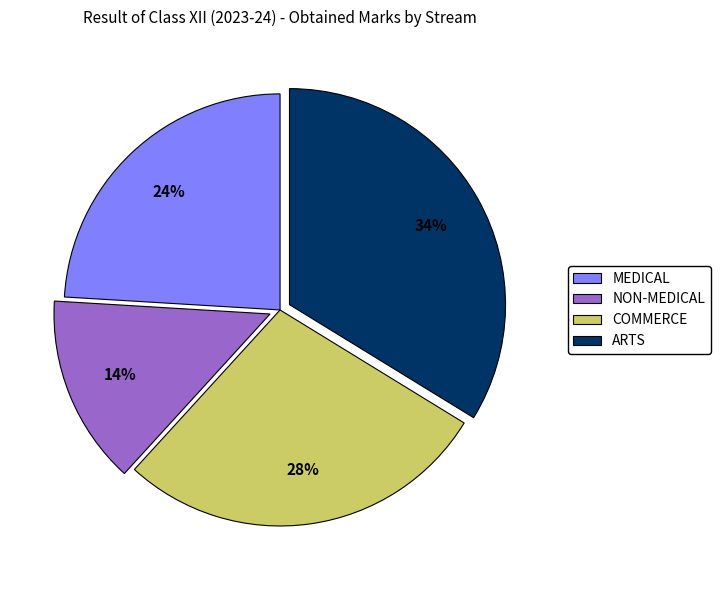

Is there a majority slice in this chart?

No